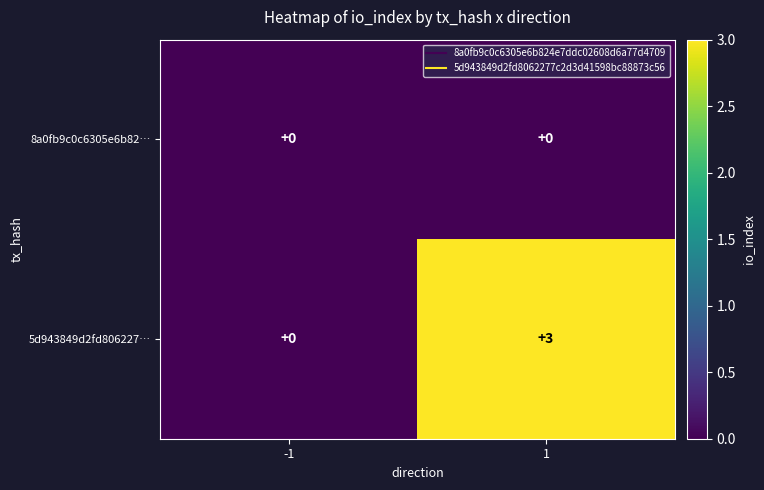

What is the difference between the 5d943849d2fd806227… values at 1 and -1?

3